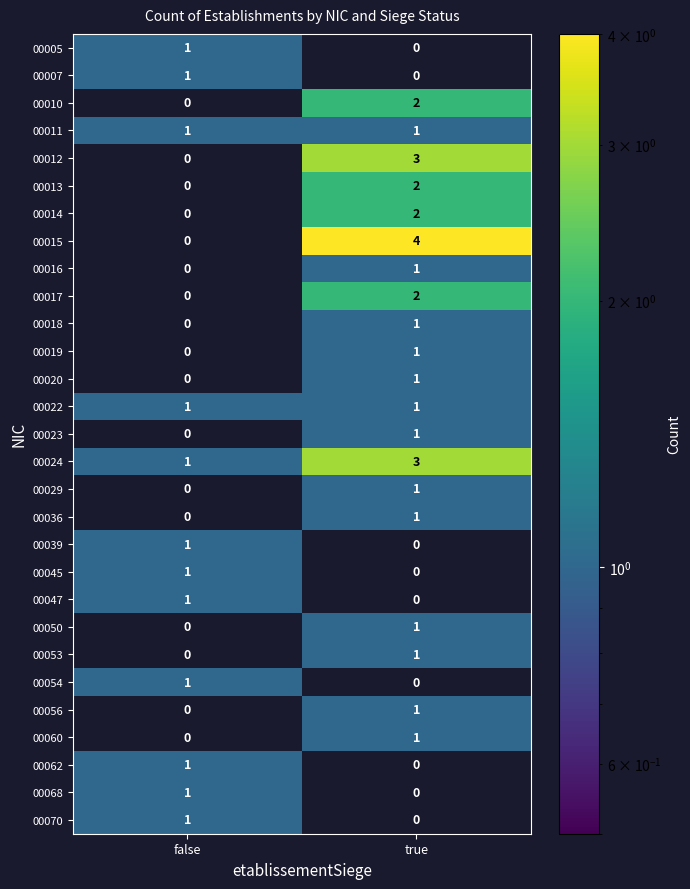

Rank the categories by 00018 value from lowest to highest.

false, true